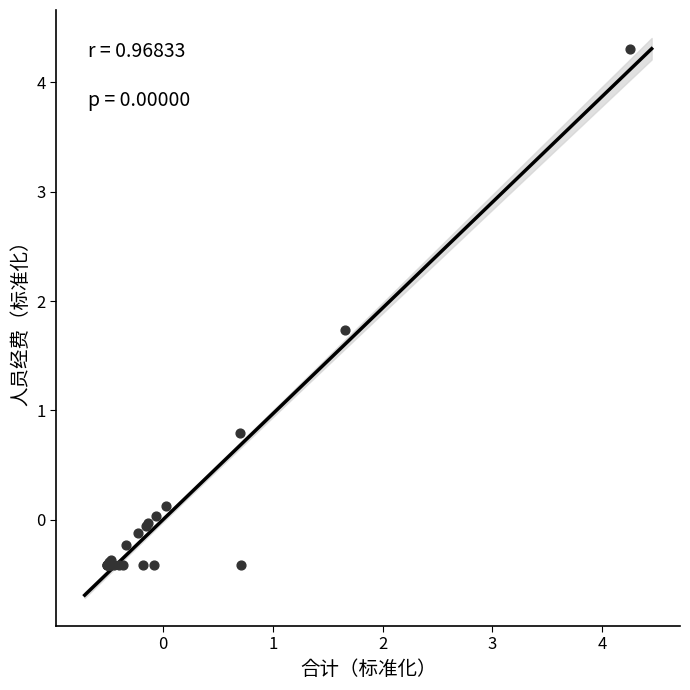

What Y value in the scatter plot is closest to 1?

0.8